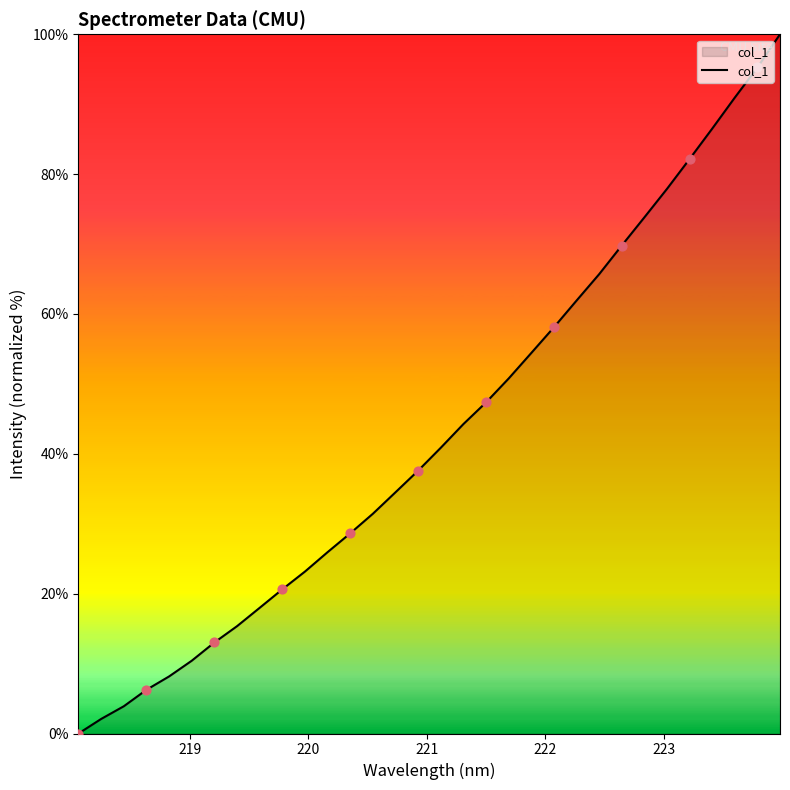

What is the greatest value displayed?

100.0